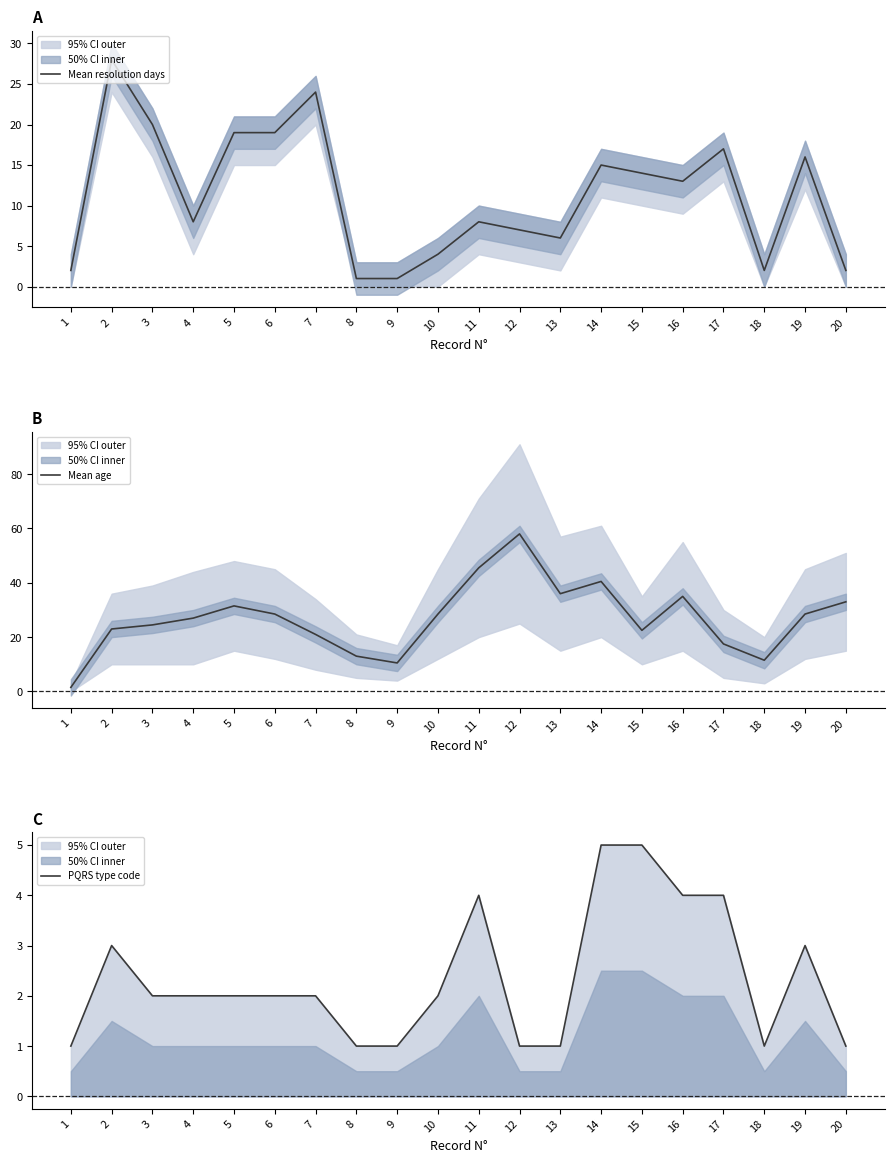

Is it true that Mean age equals 19.4 at 13?

False